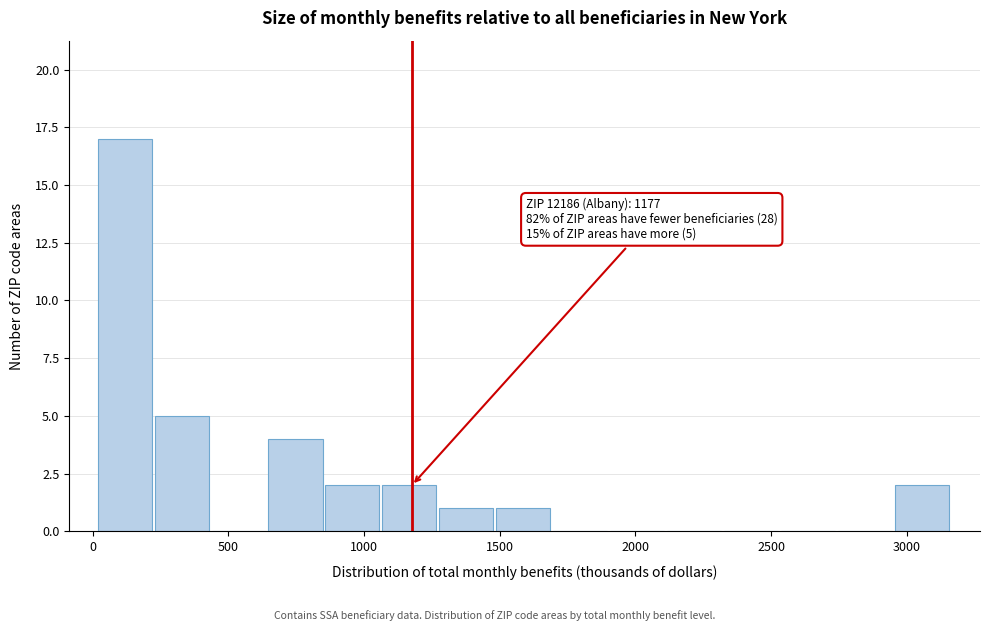

Over which range of the x-axis is the bar tallest?

0 to 250